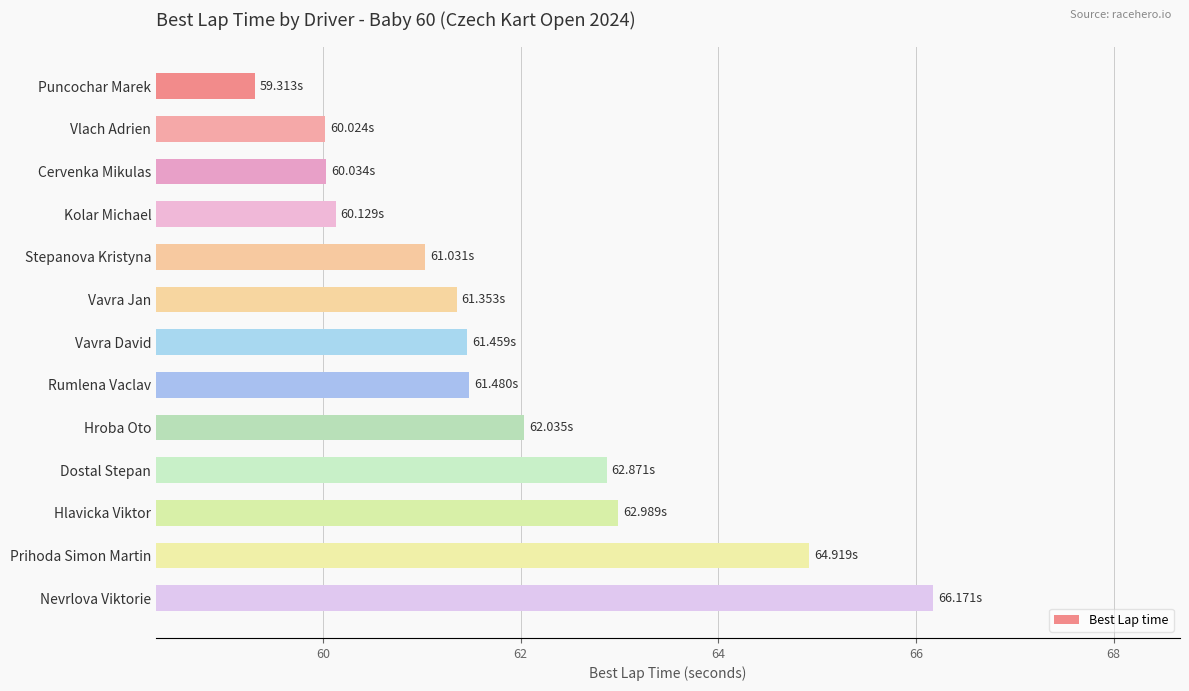

Which category has the lowest value across all series?

Puncochar Marek